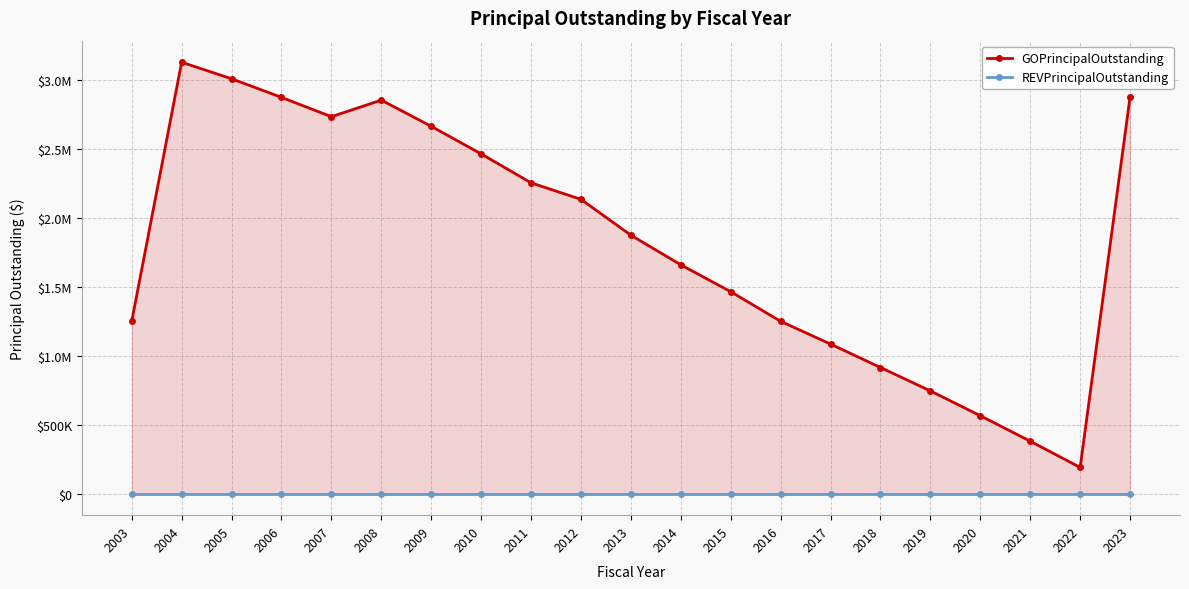

The value of GOPrincipalOutstanding at 2008 is 2855000. True or false?

True